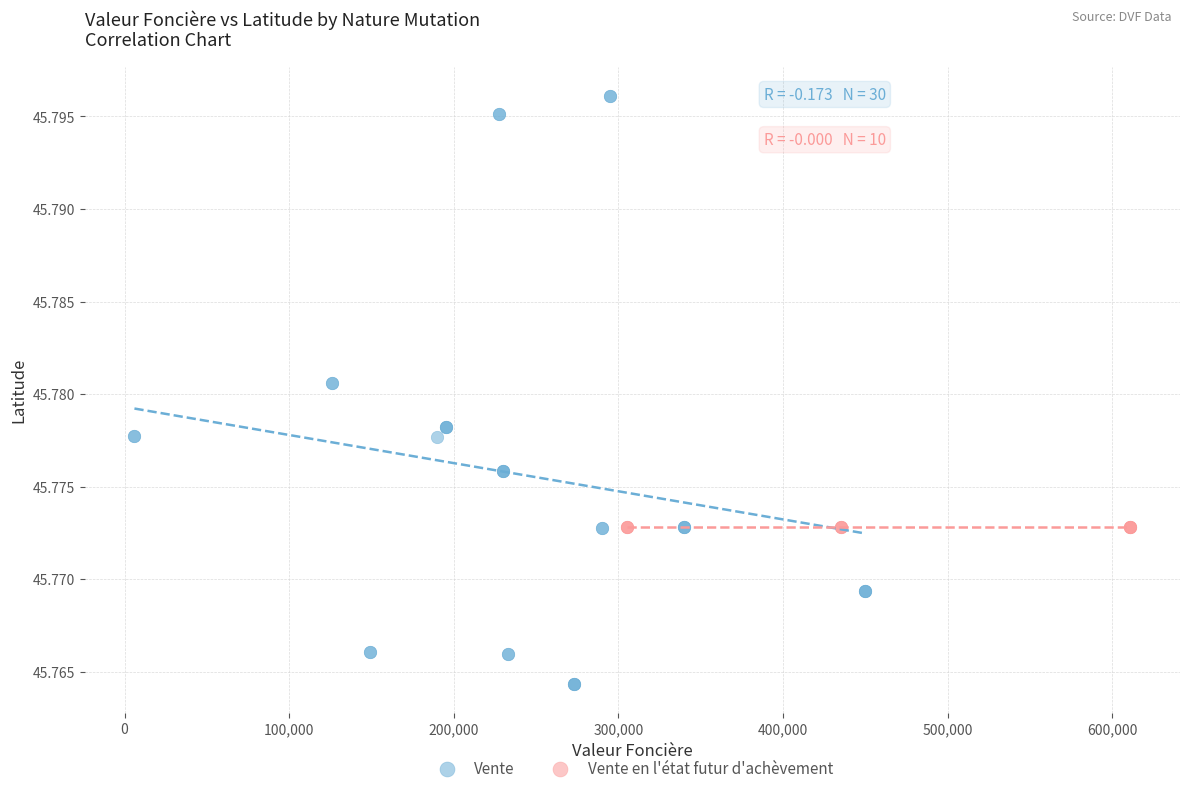

Which series contains the highest Y value?

Vente